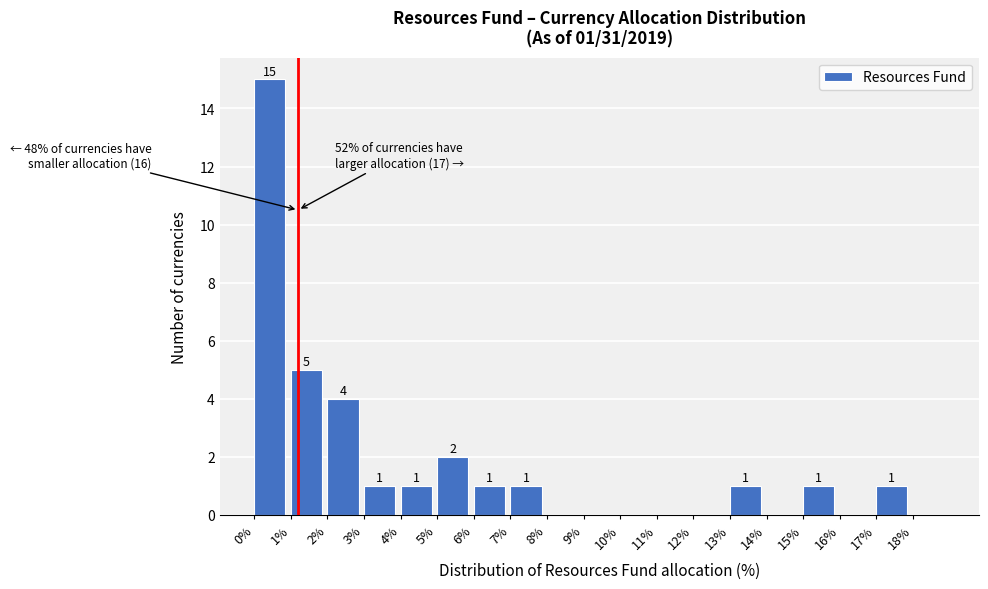

Which range on the x-axis has the tallest bar?

0 to 1